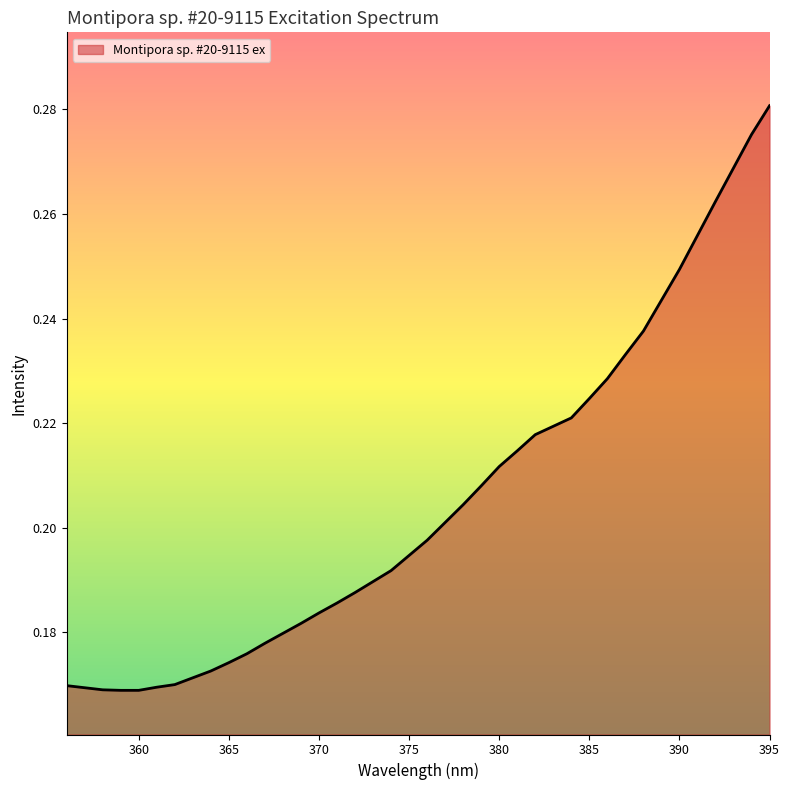

What is the sum of all values?

8.2